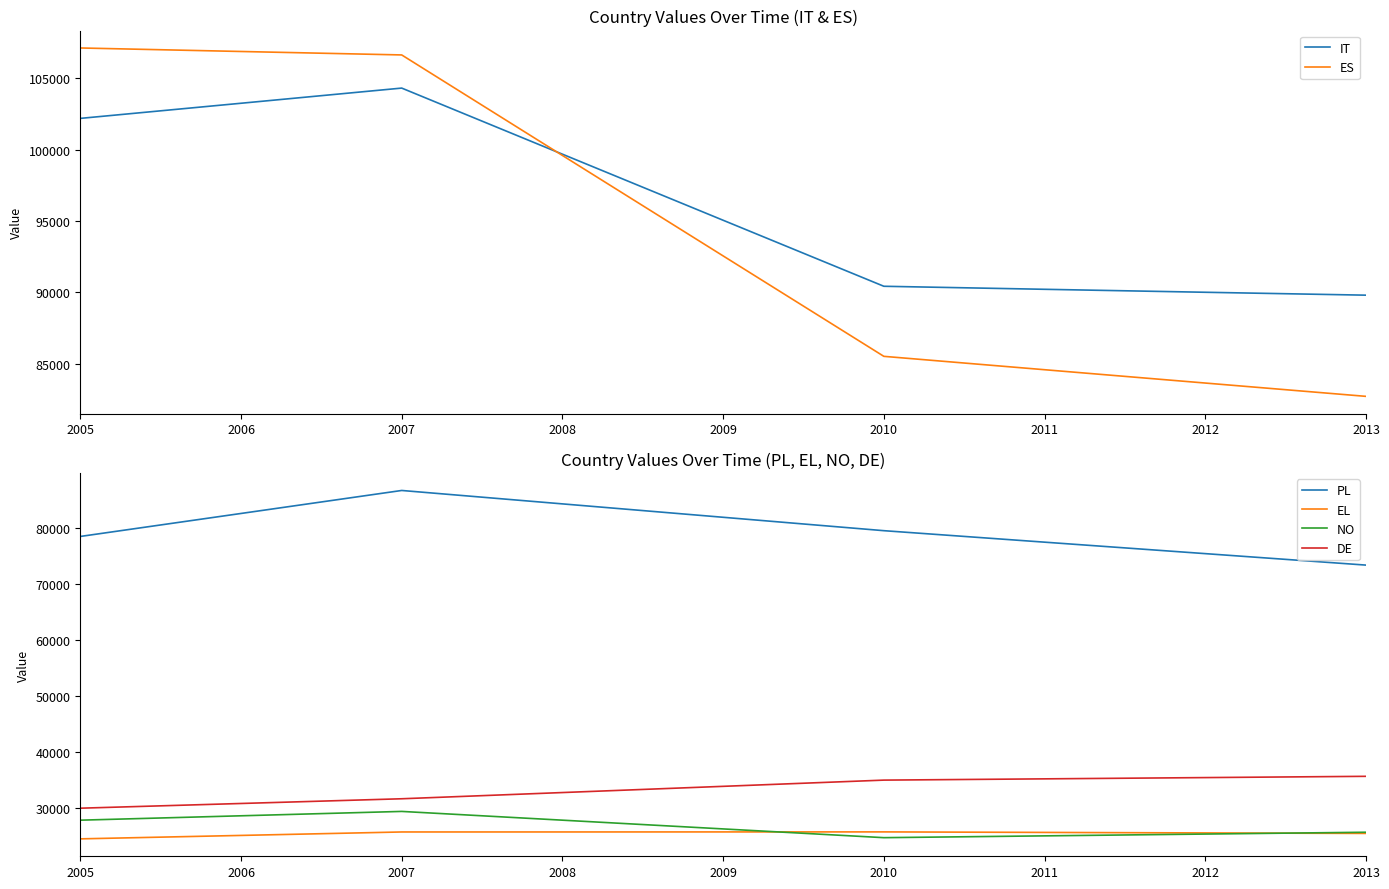

At which label is ES closest to 94917?

2009